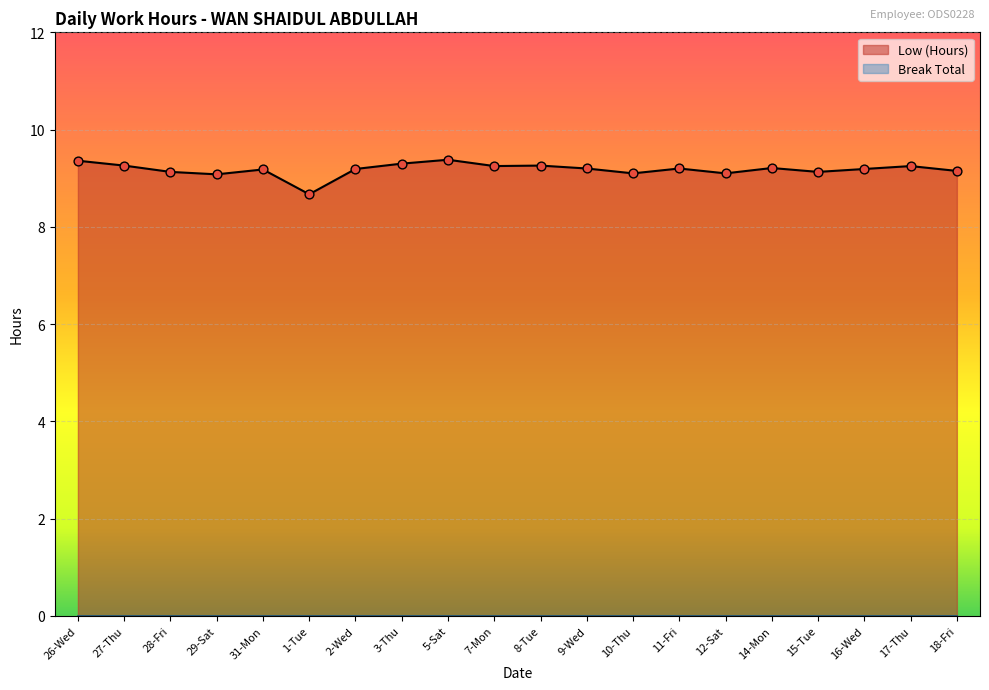

What is the change in value from 15-Tue to 16-Wed?

+0.1